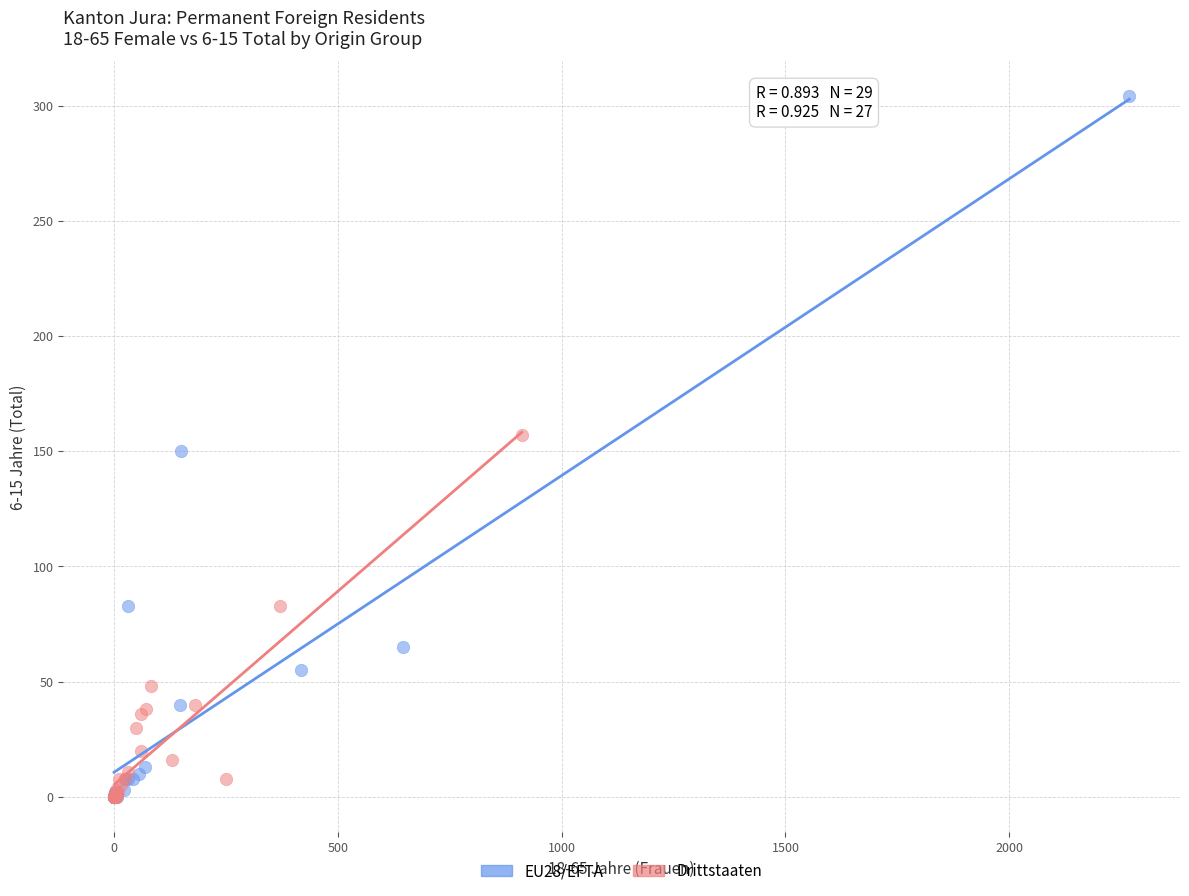

Which series has the largest Y range (max minus min)?

EU28/EFTA